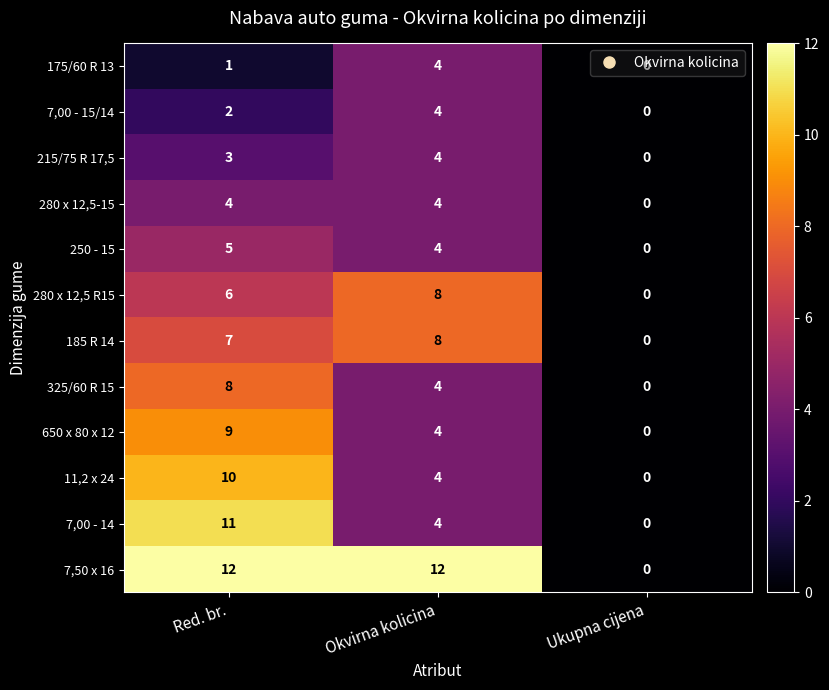

At how many categories does at least one series exceed 9?

2